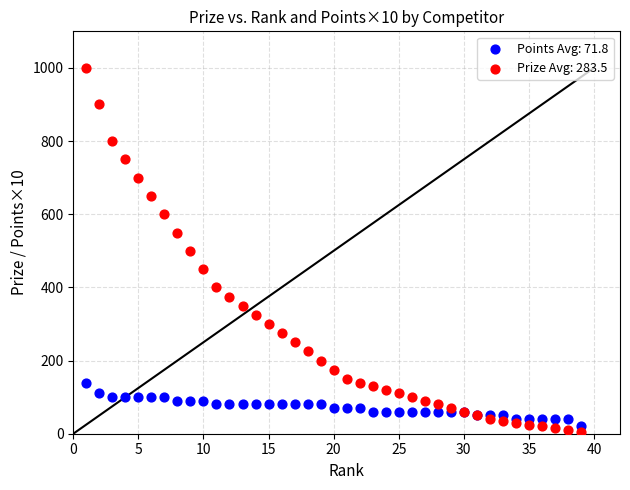

Which series reaches the minimum Y coordinate?

Prize Avg: 283.5